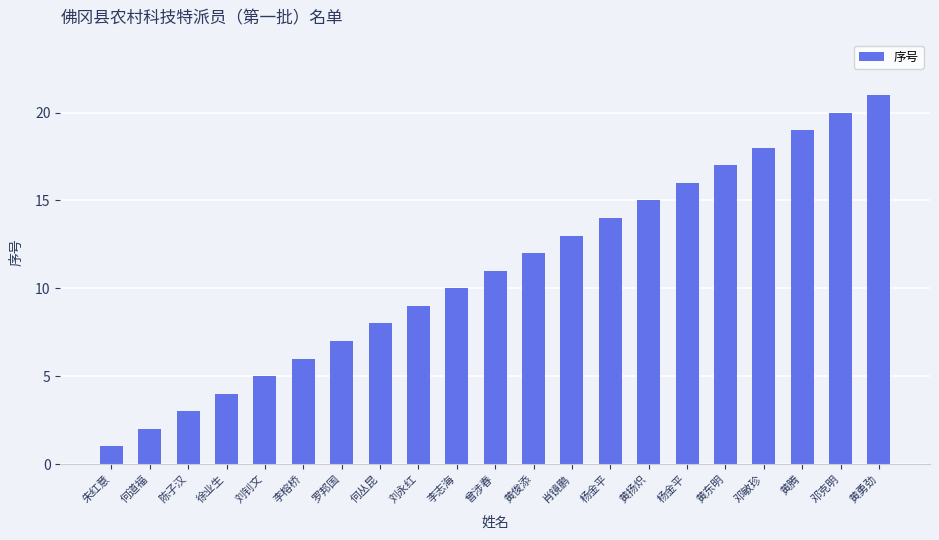

What is the change in value from 刘钊文 to 李志海?

+5